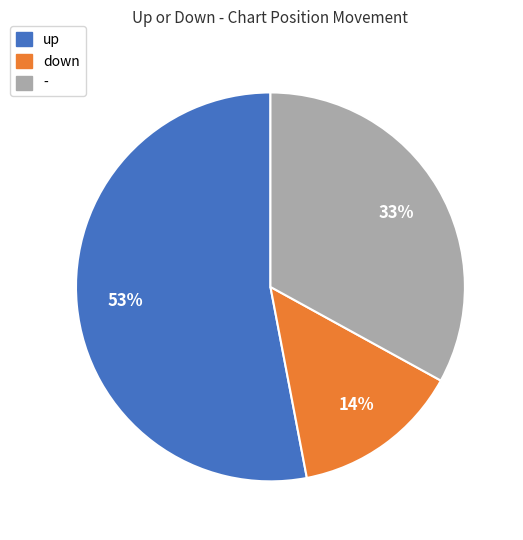

Rank the categories by value from highest to lowest.

up, -, down